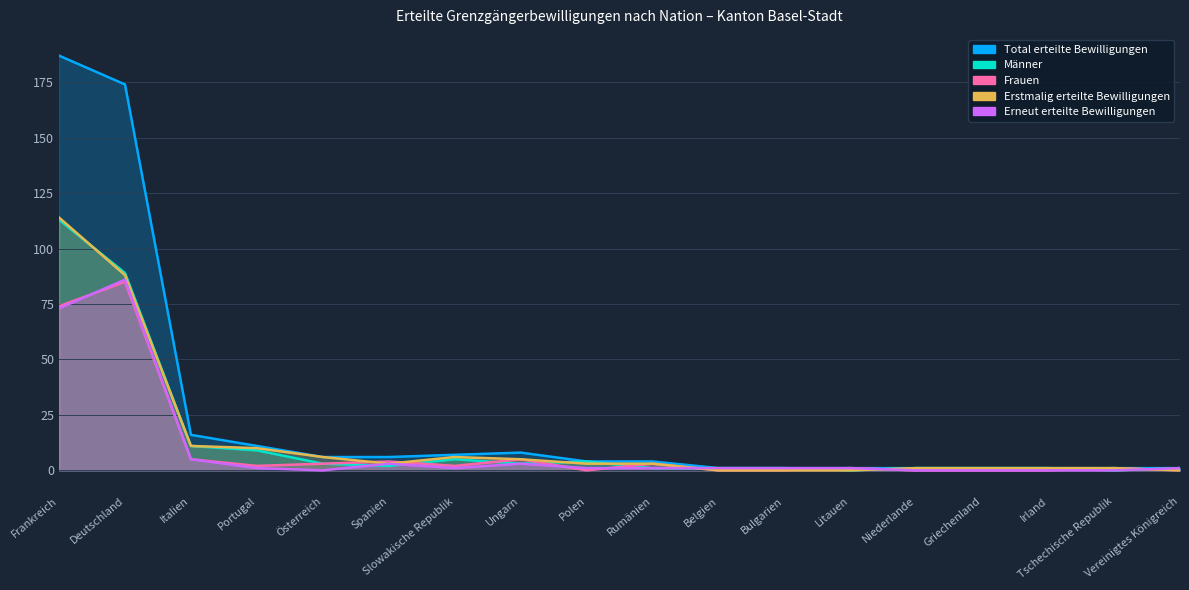

After their last crossing, which series has the higher values: Erneut erteilte Bewilligungen or Frauen?

Erneut erteilte Bewilligungen